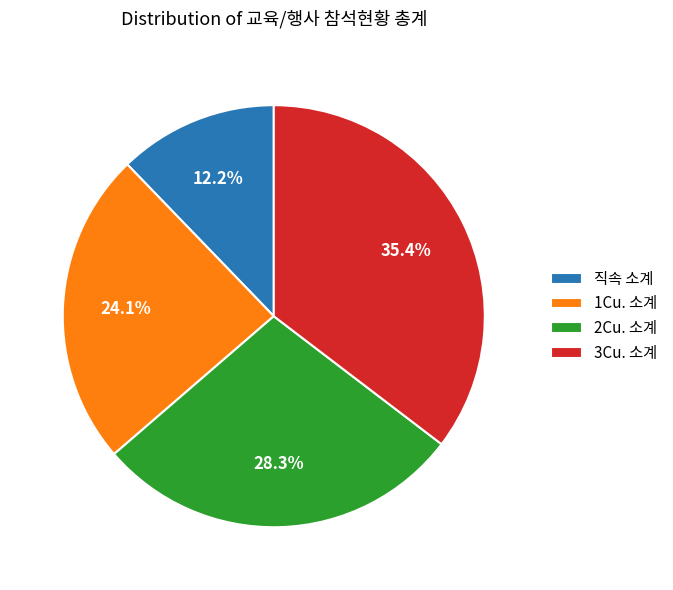

Which has a higher value, 1Cu. 소계 or 2Cu. 소계?

2Cu. 소계